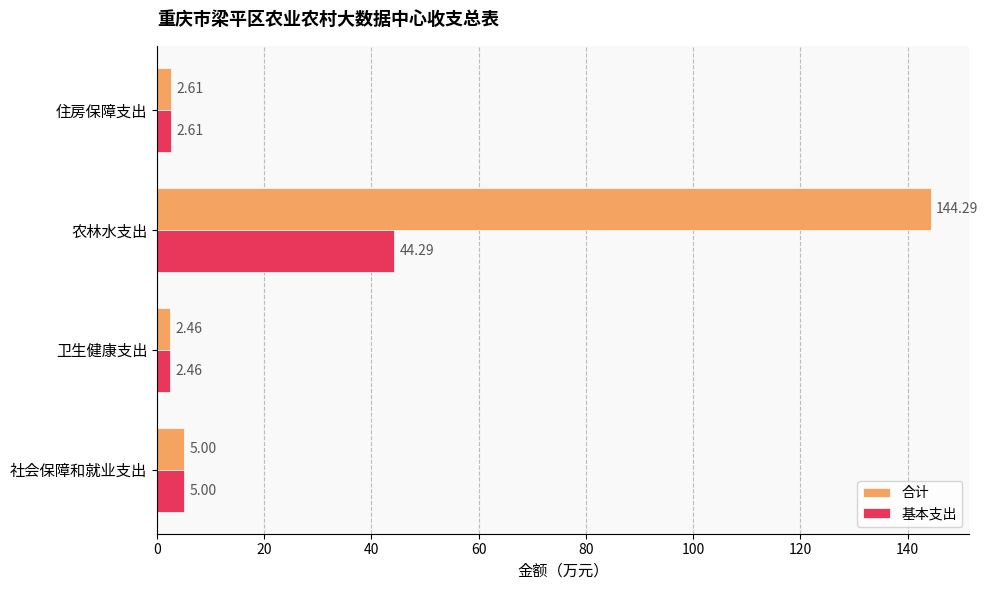

Which label corresponds to the smallest value in the chart?

卫生健康支出